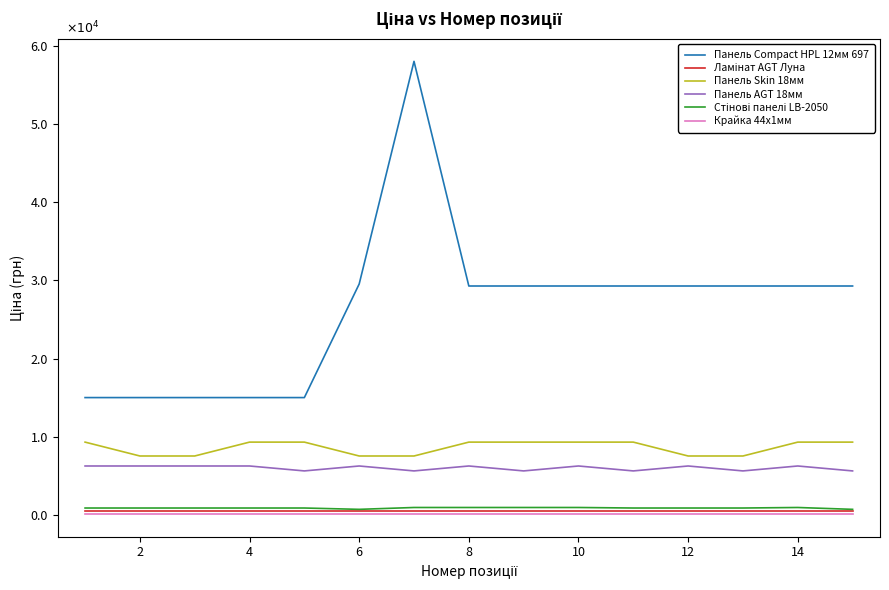

True or false: Панель Compact HPL 12мм 697 has more than 0 points higher than both neighbors.

True